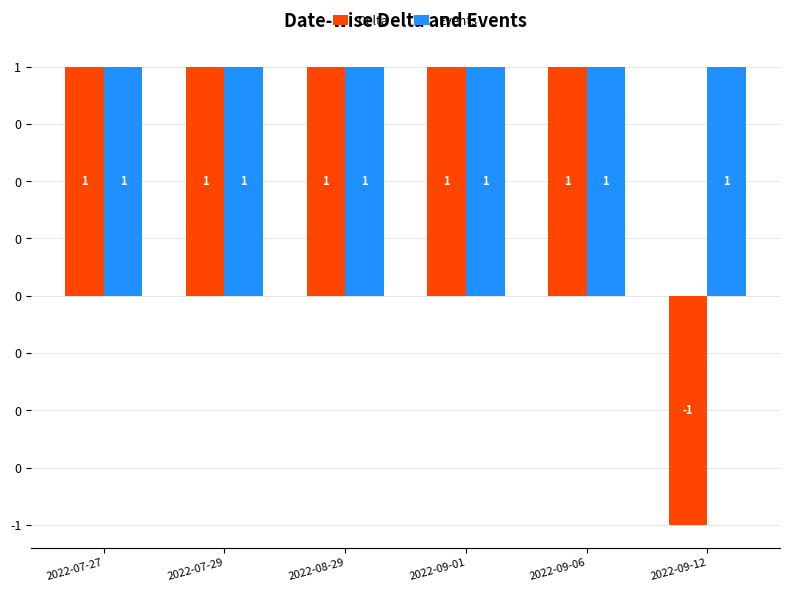

Rank the series at 2022-09-06 from lowest to highest value.

Delta, Events